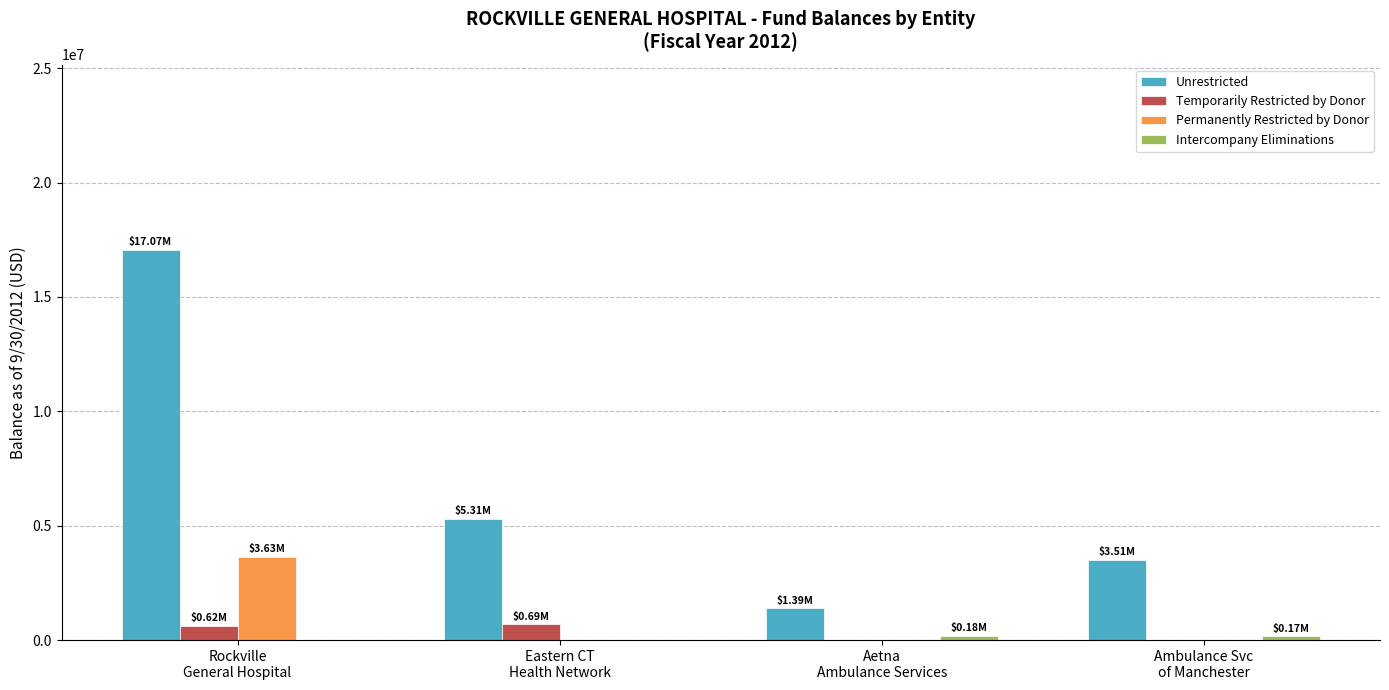

Which series has the largest total across all categories?

Unrestricted